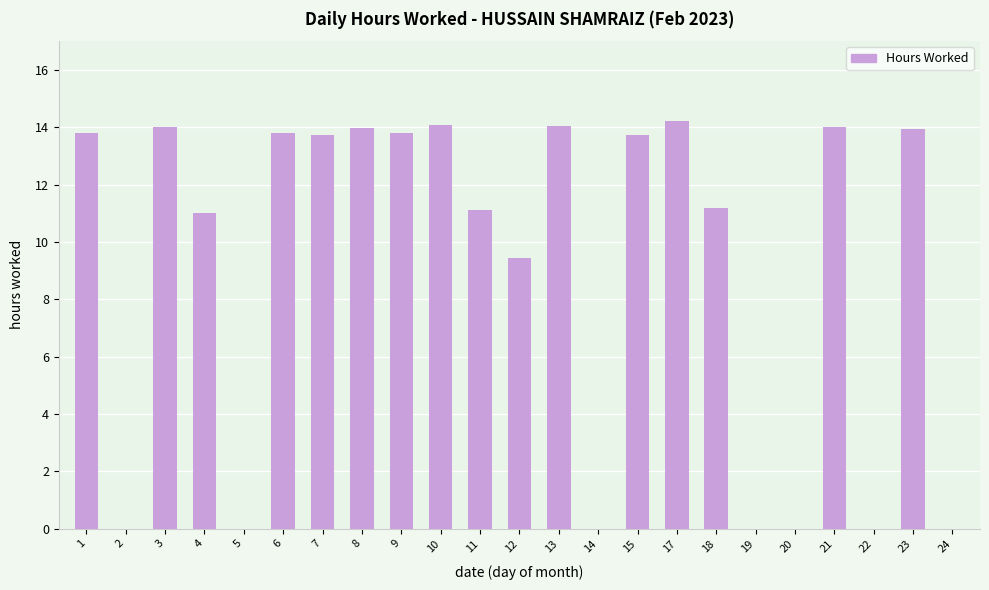

What is the change in value from 8 to 14?

-14.0